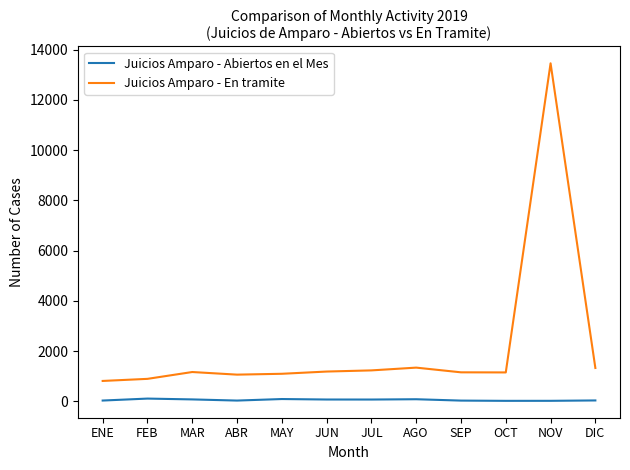

True or false: Juicios Amparo - En tramite and Juicios Amparo - Abiertos en el Mes cross at least once.

False